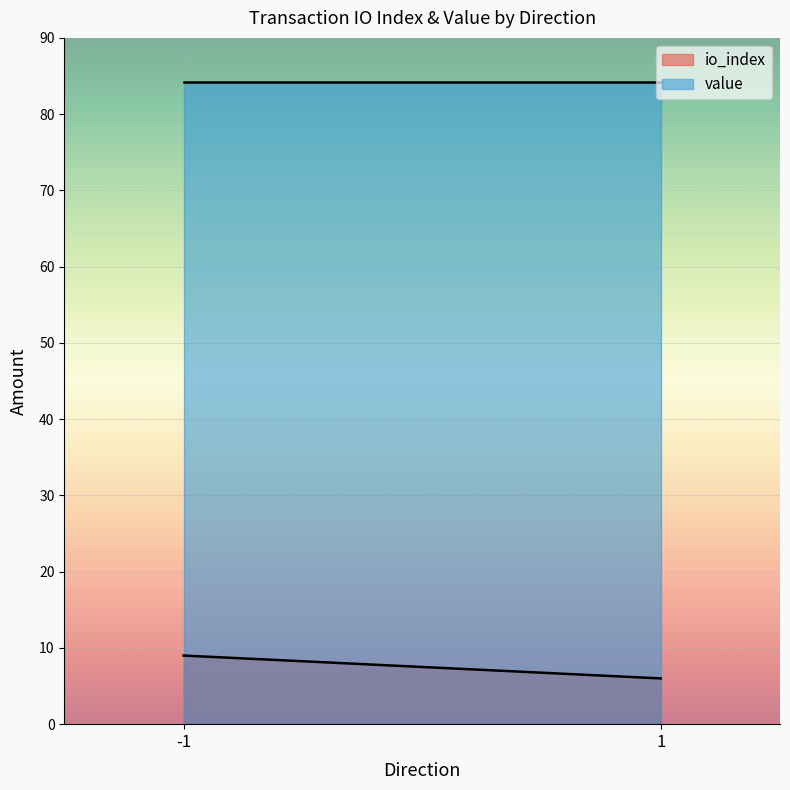

What is the highest value of the value series?

84.2